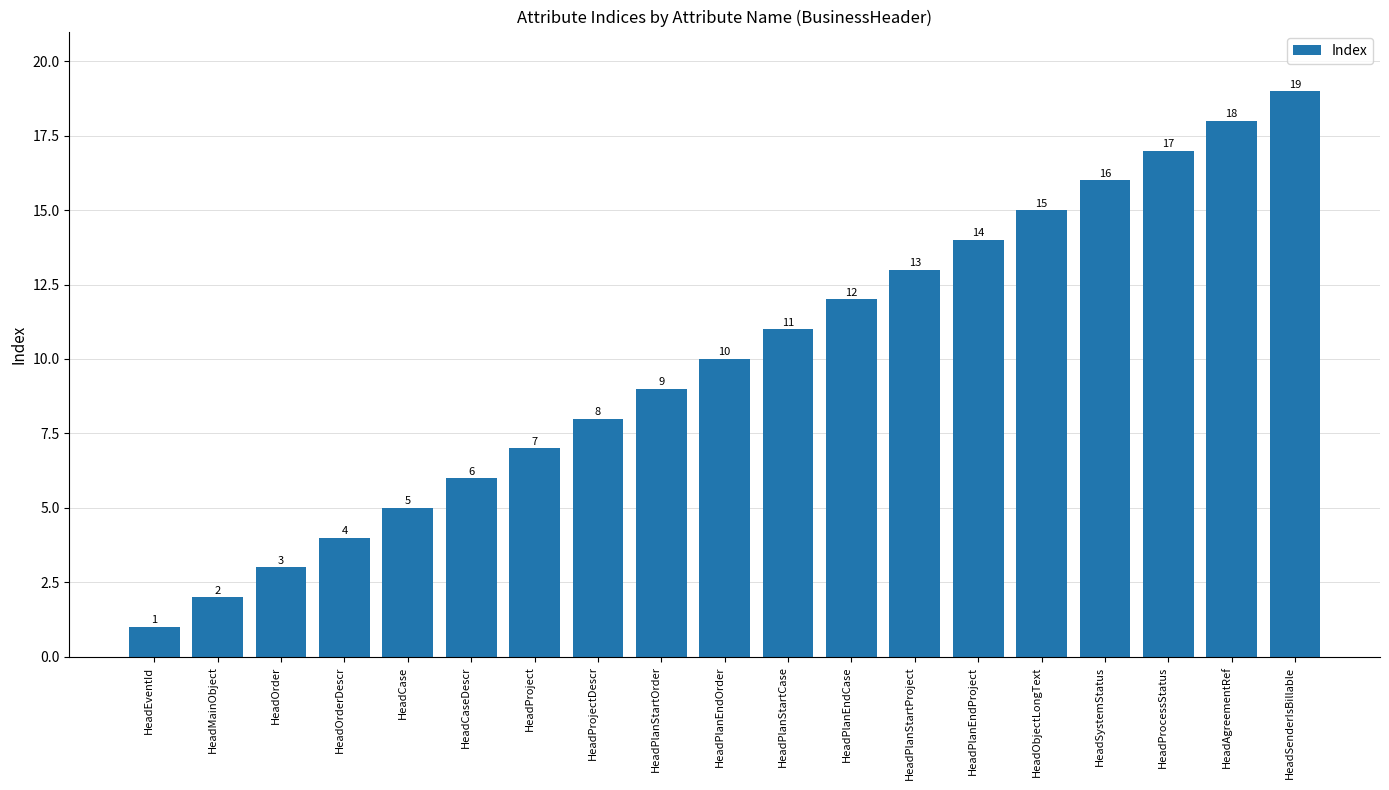

Are the bars grouped side by side (vs. stacked)?

No